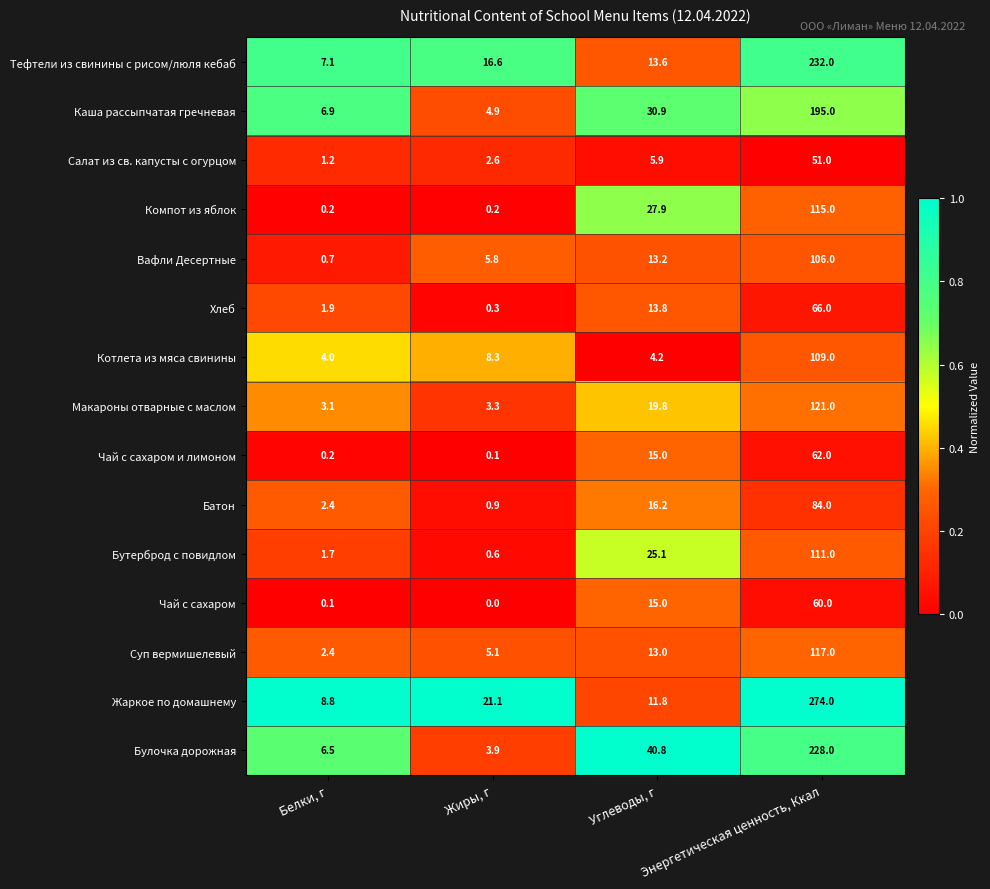

Which series changed the most between Углеводы, г and Энергетическая ценность, Ккал?

Жаркое по домашнему